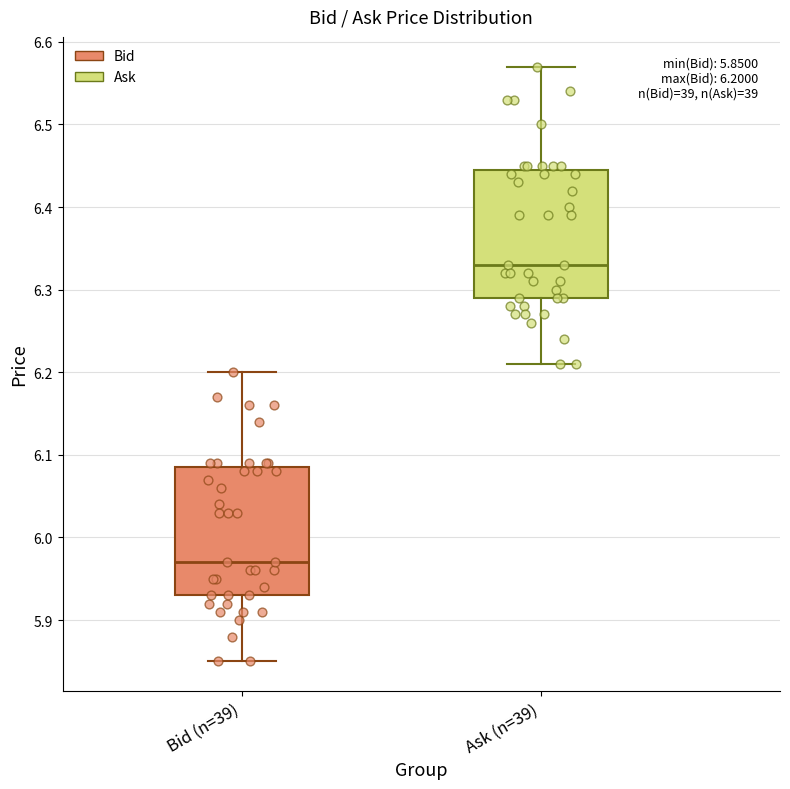

Which box has the highest median line?

Ask (n=39)